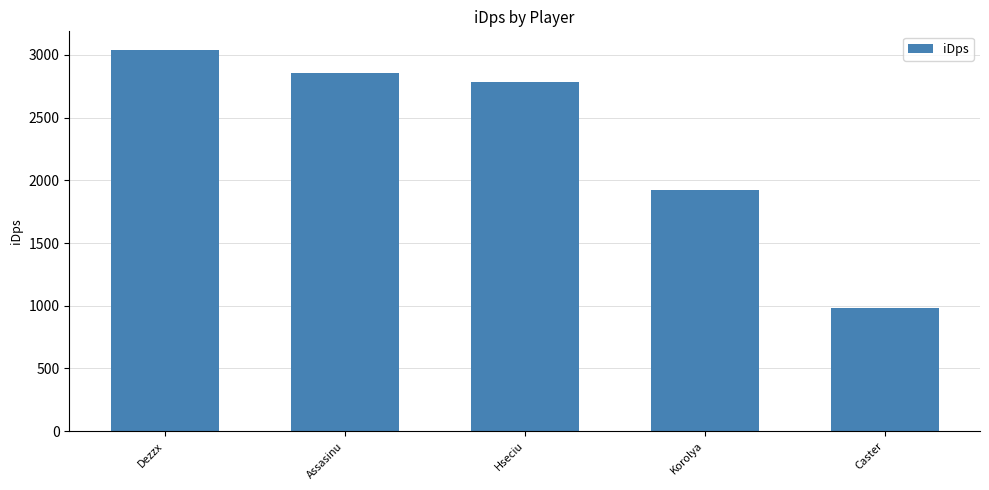

Reading left to right, list all the values displayed in this chart.

3036.4	2855.7	2785.2	1922.0	985.6